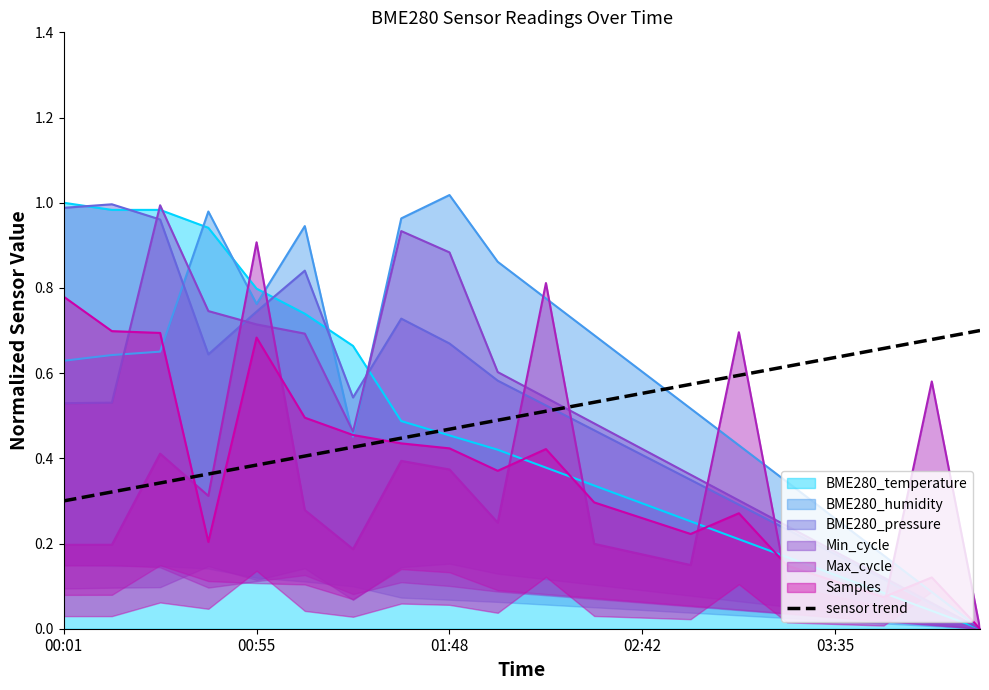

Reading left to right, transcribe all the data shown in this chart.

0.3	0.3	0.3	0.4	0.4	0.4	0.4	0.4	0.5	0.5	0.5	0.5	0.6	0.6	0.6	0.6	0.6	0.7	0.7	0.7